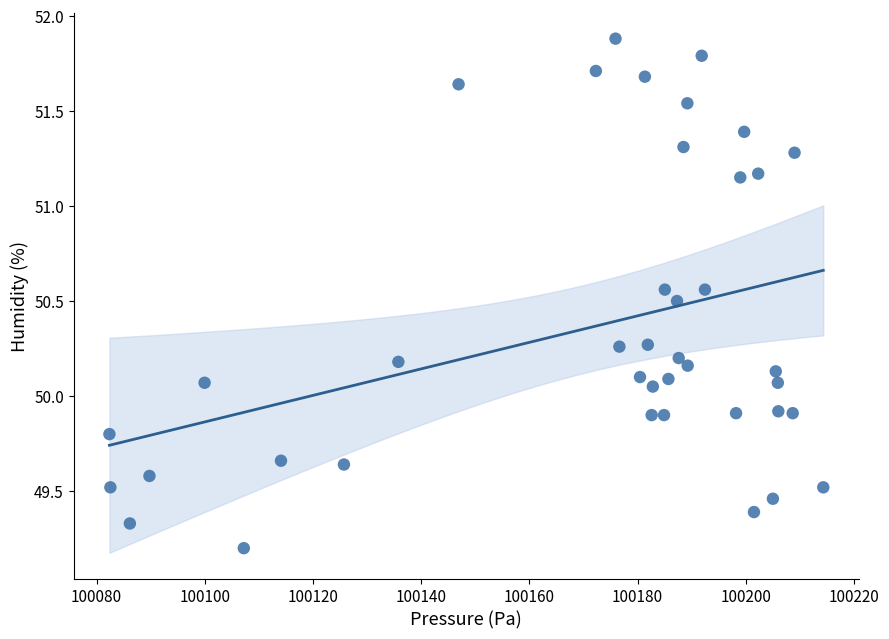

What is the range of Y values (max minus min)?

2.7